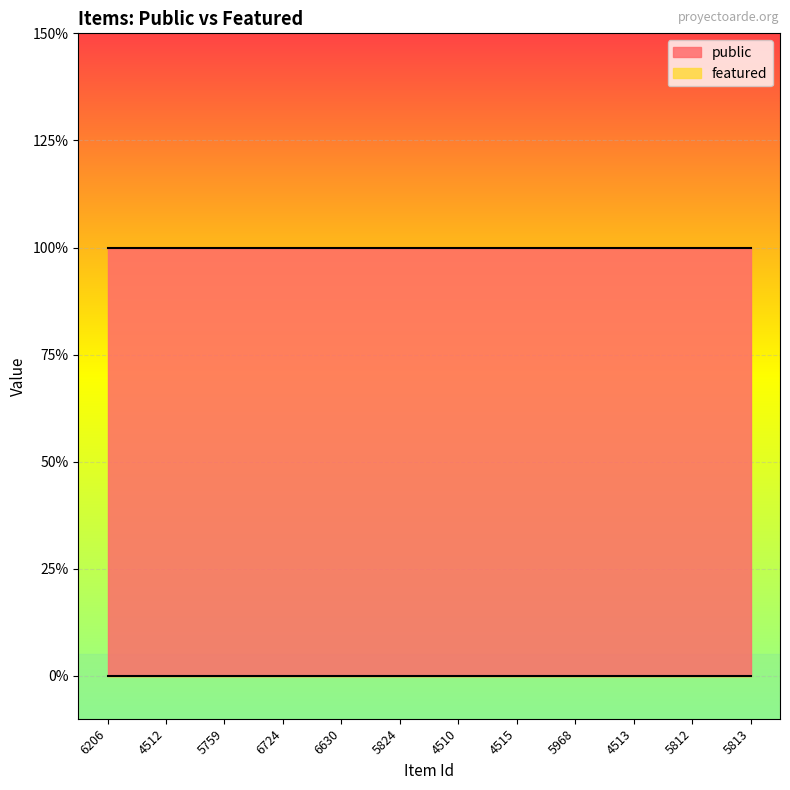

Rank the series by their maximum value, from highest to lowest.

public, featured